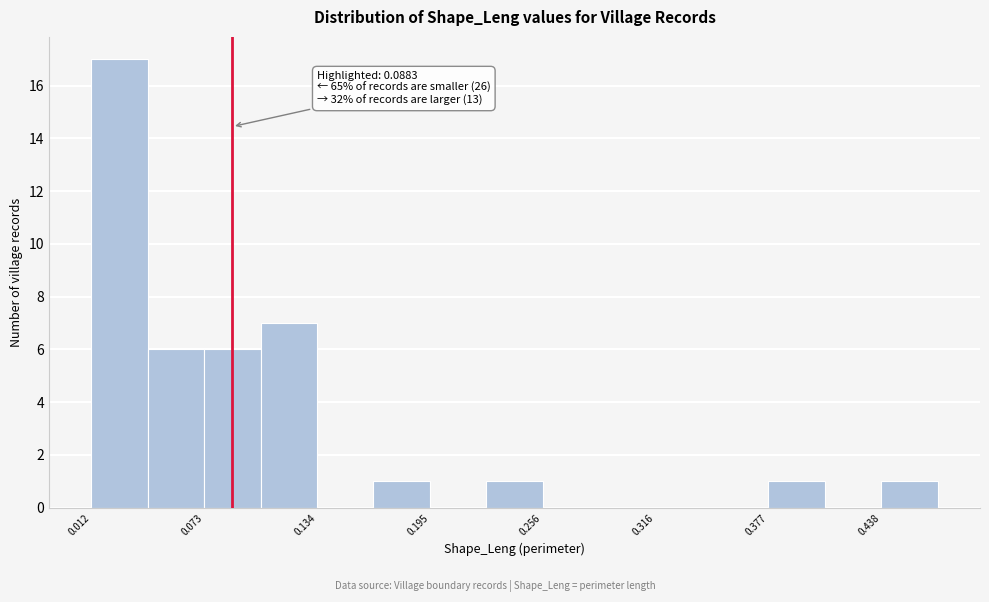

Read against the x-axis, roughly where is the centre of the tallest bar?

0.03